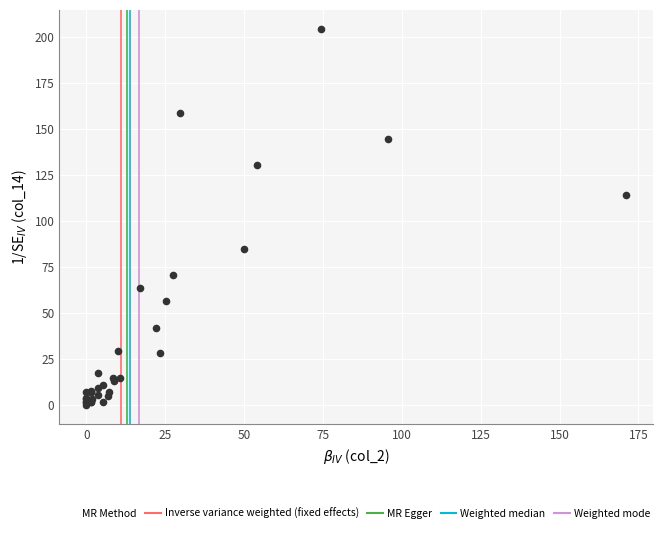

What Y value in the scatter plot is closest to 102?

114.1